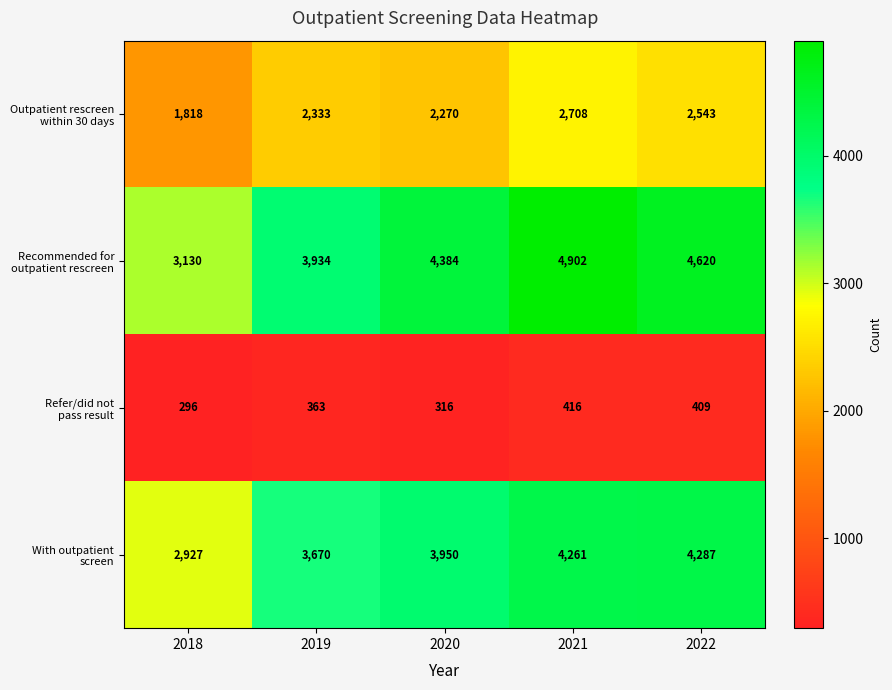

What is the spread (max minus min) of values at 2019?

3571